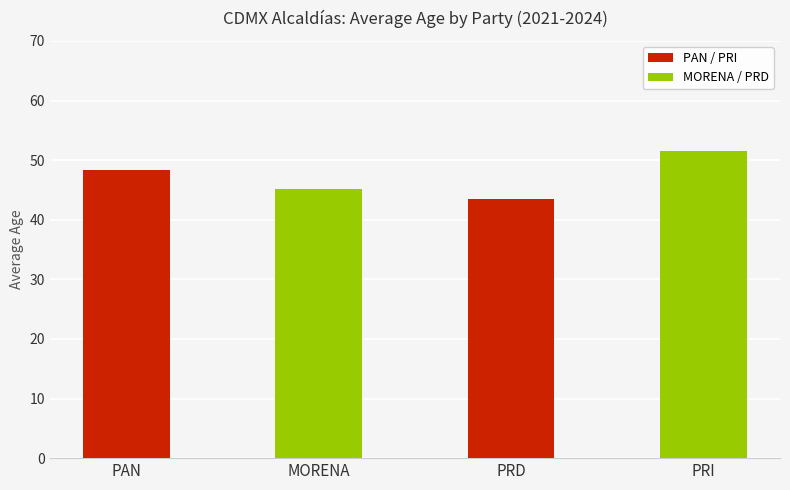

Where does the data first go above 48?

PAN